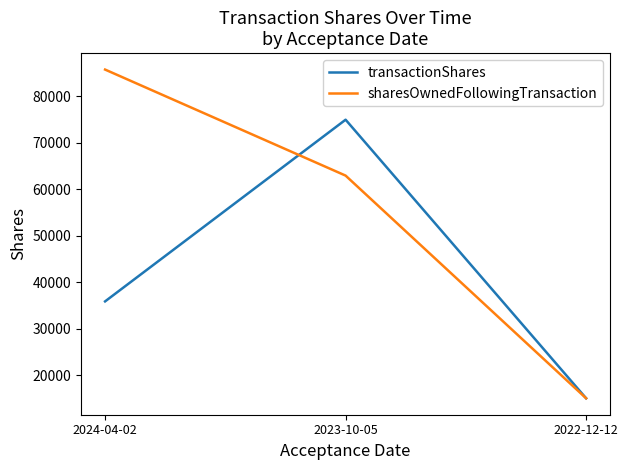

The value of sharesOwnedFollowingTransaction at 2024-04-02 is 85800. True or false?

True